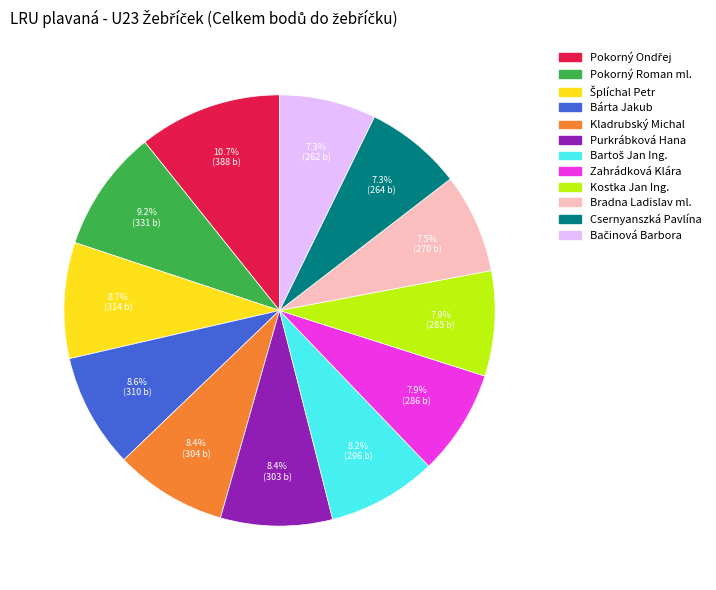

What percentage is NOT represented by Csernyanszká Pavlína?

92.7%